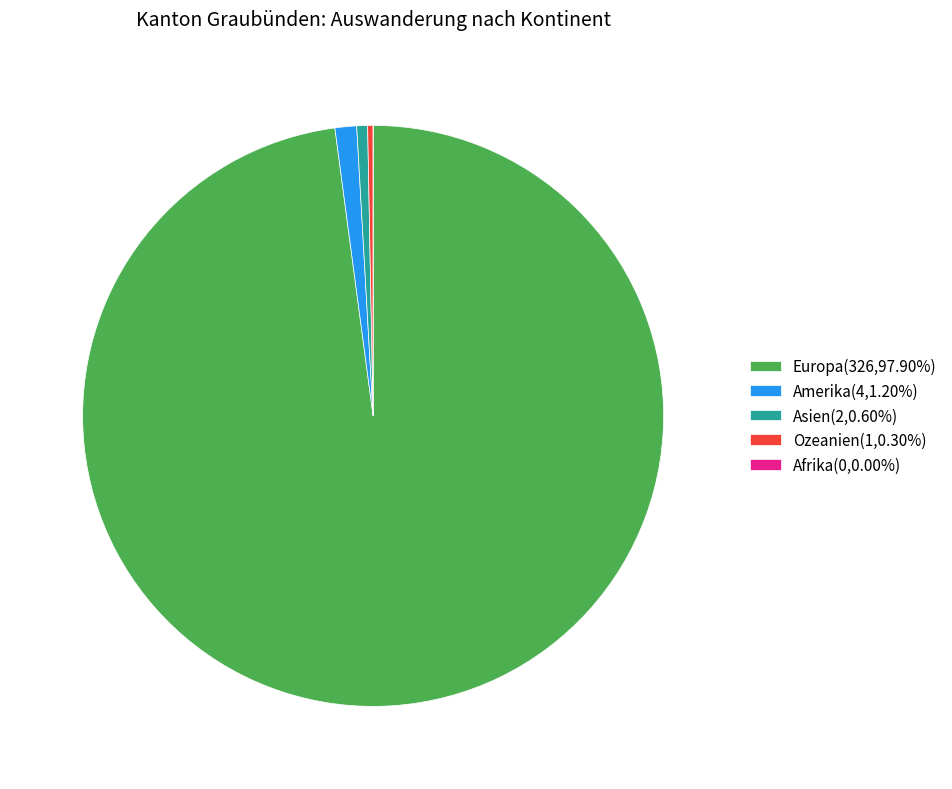

Do Europa(326,97.90%) and Asien(2,0.60%) together represent more than half of the pie?

Yes